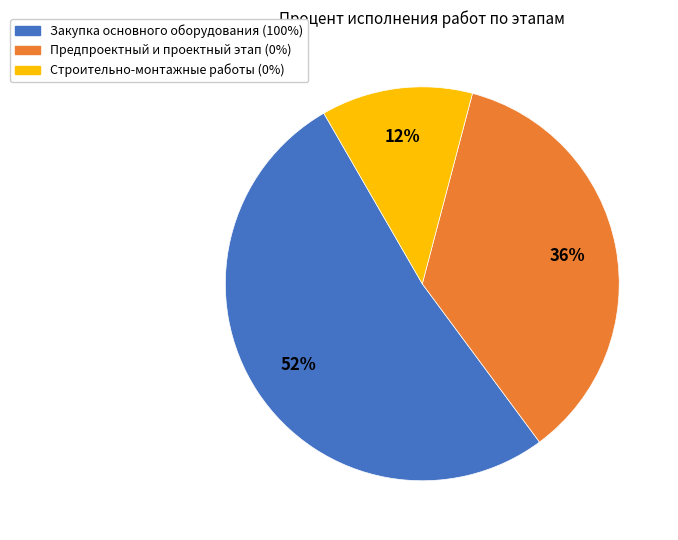

To the nearest percent, what percentage of the pie is Предпроектный и проектный этап (0%)?

36%